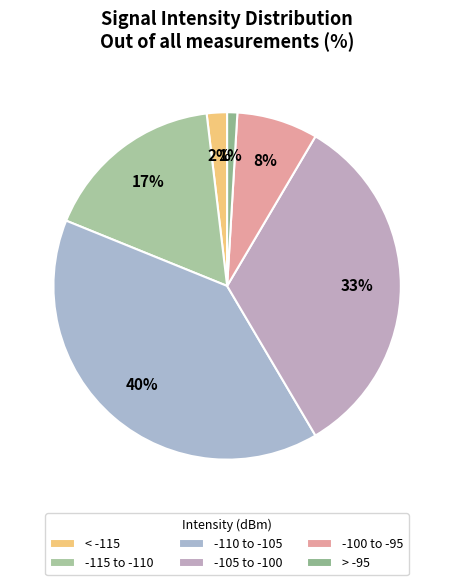

Count the number of slices in the pie.

6